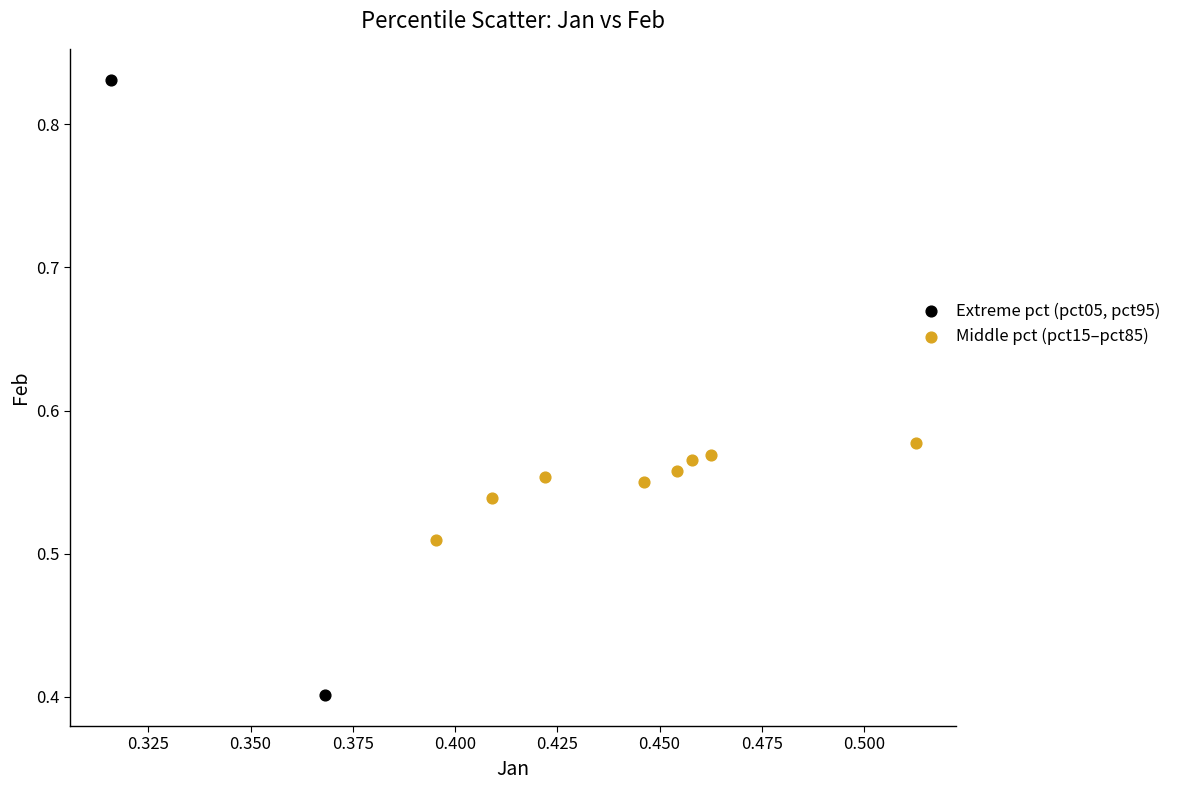

What are all the series names shown in the legend?

Extreme pct (pct05, pct95), Middle pct (pct15–pct85)